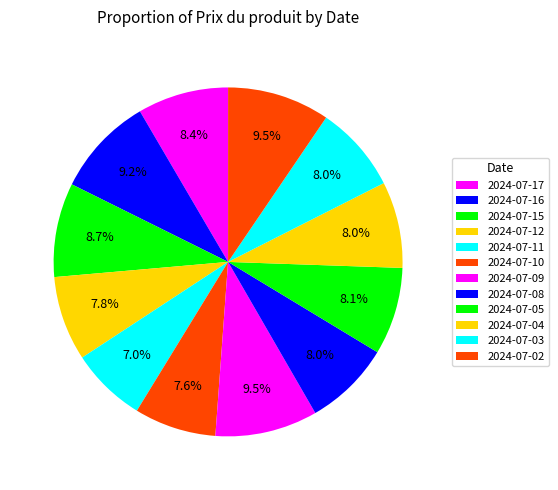

To the nearest percent, what percentage of the pie is 2024-07-02?

9%